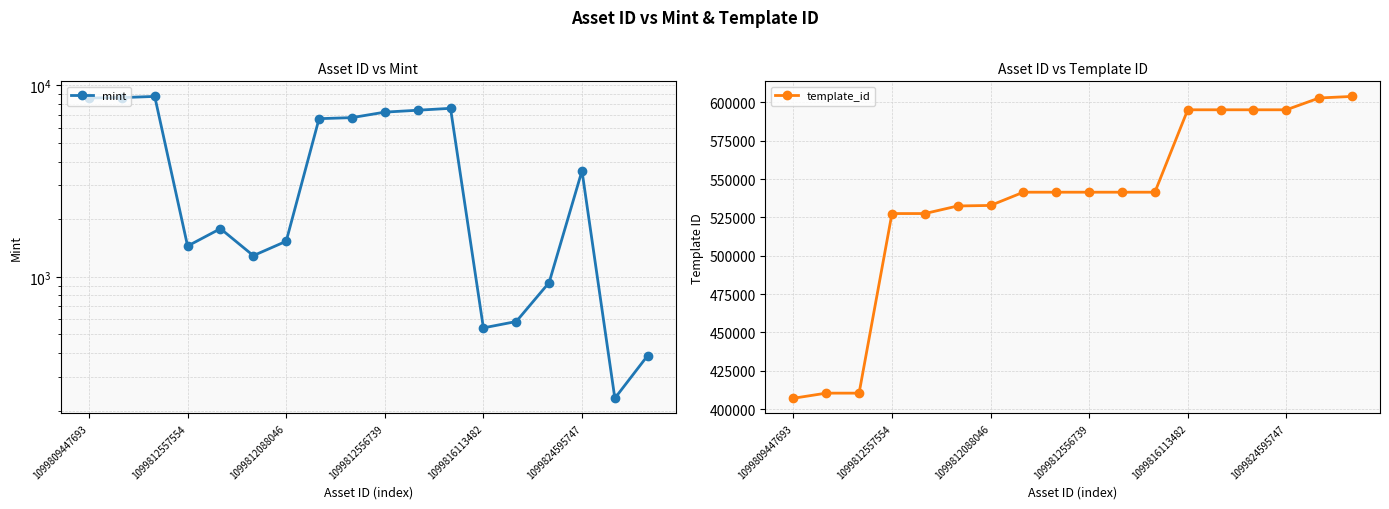

True or false: mint and template_id intersect in this chart.

False